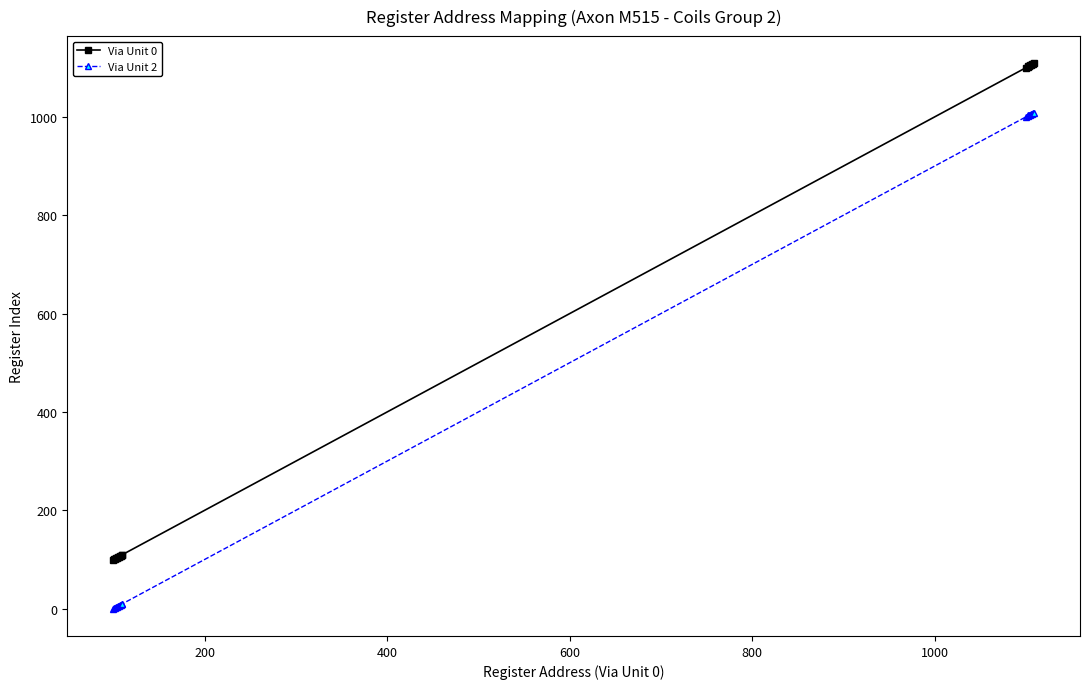

True or false: Via Unit 2 and Via Unit 0 cross at least once.

False